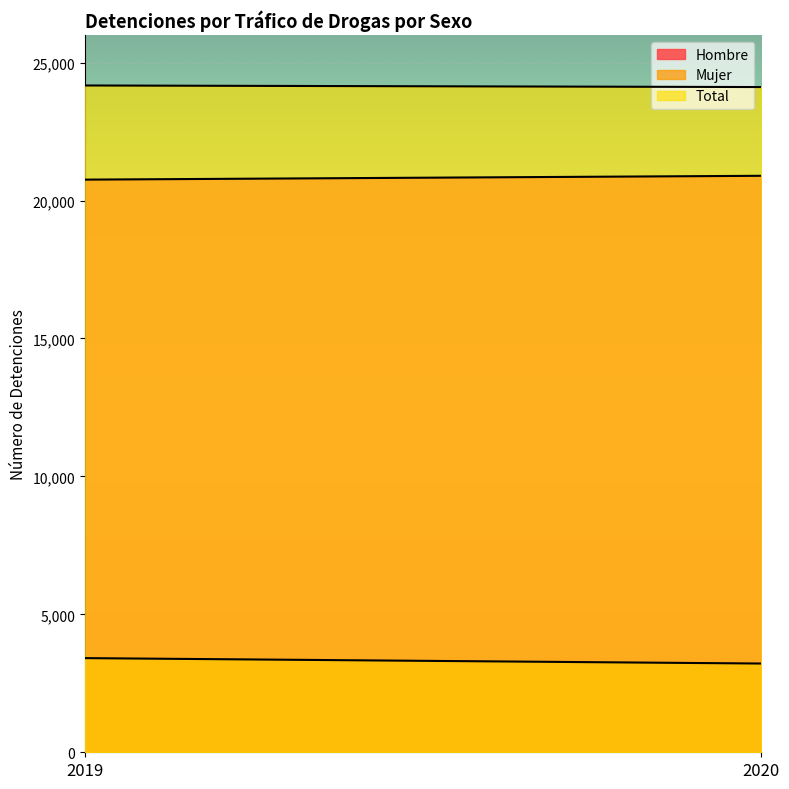

True or false: Total has a value of 24171 at 2019.

True